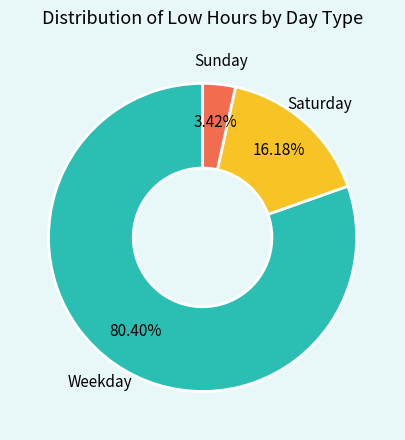

What is the largest slice in the pie chart?

Weekday